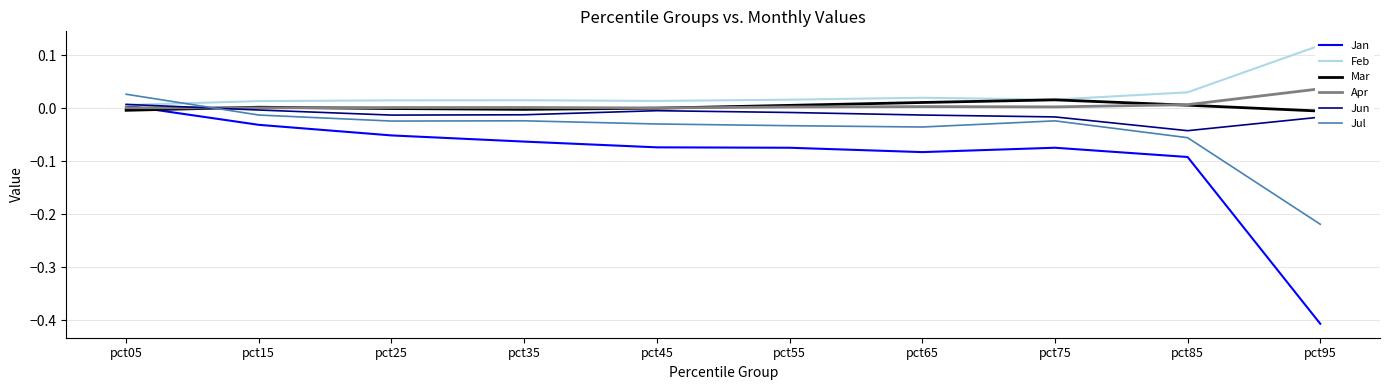

What is the difference between the highest and lowest values at pct45?

0.1